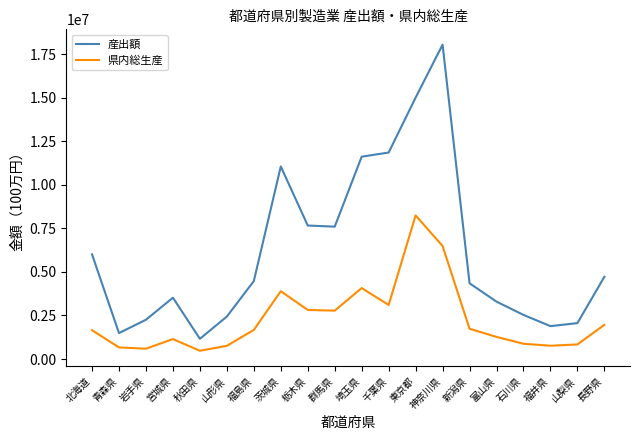

What are all the series names shown in the legend?

産出額, 県内総生産